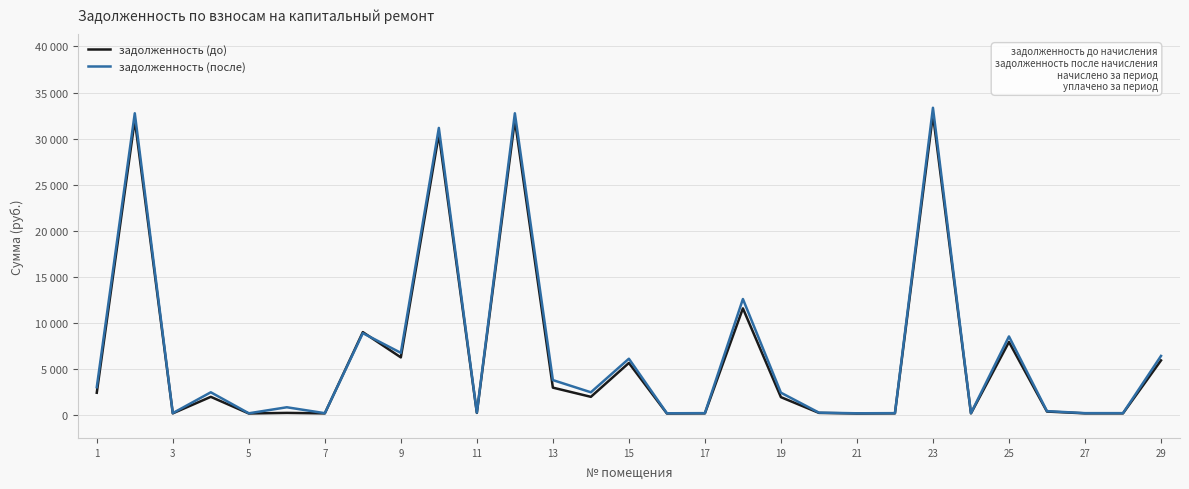

What are all the series names shown in the legend?

задолженность (до), задолженность (после)